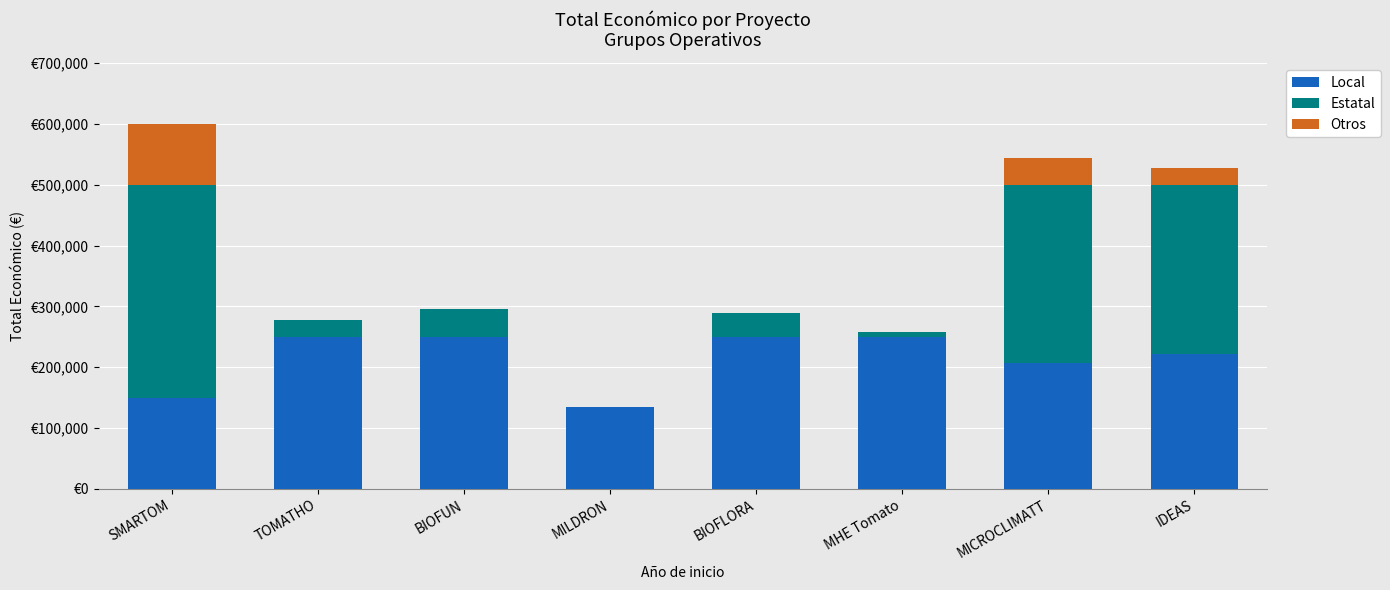

What are all the series names shown in the legend?

Local, Estatal, Otros